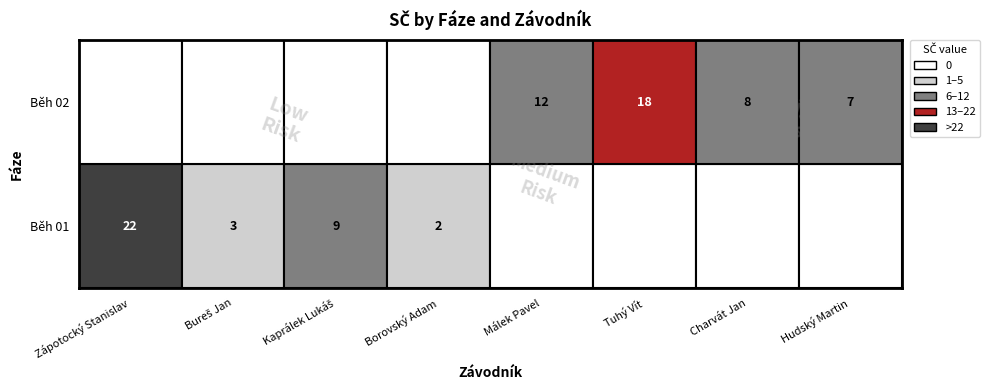

The value of Málek Pavel at Běh 02 is 12. True or false?

True